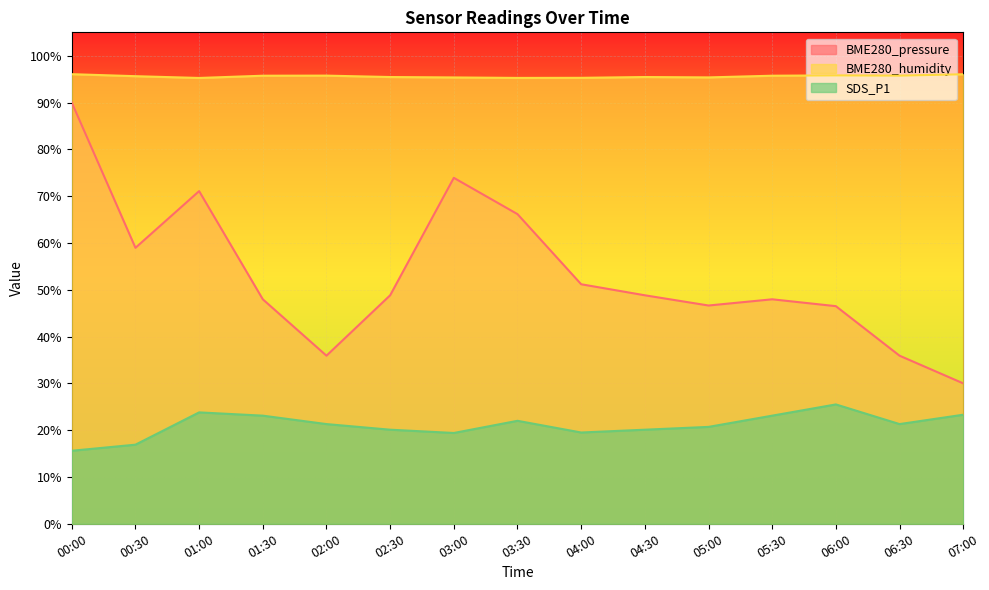

Which series has the largest total across all categories?

BME280_humidity